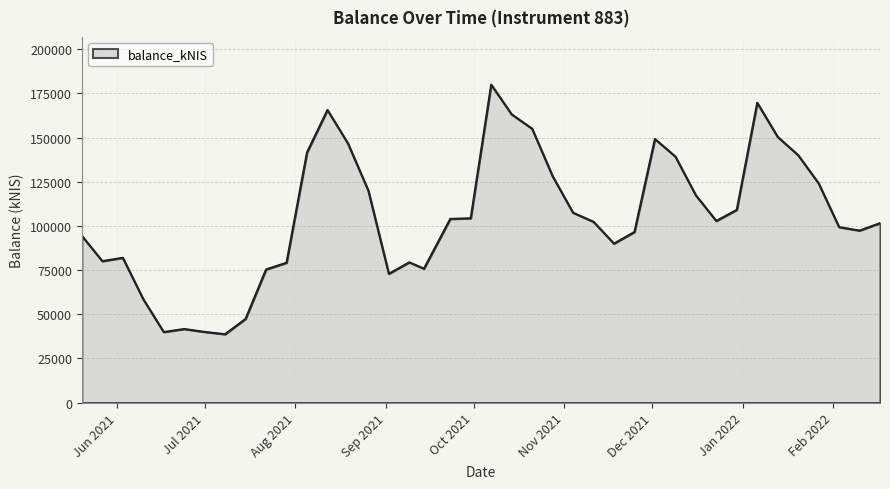

What is the maximum value shown in the chart?

180032.6